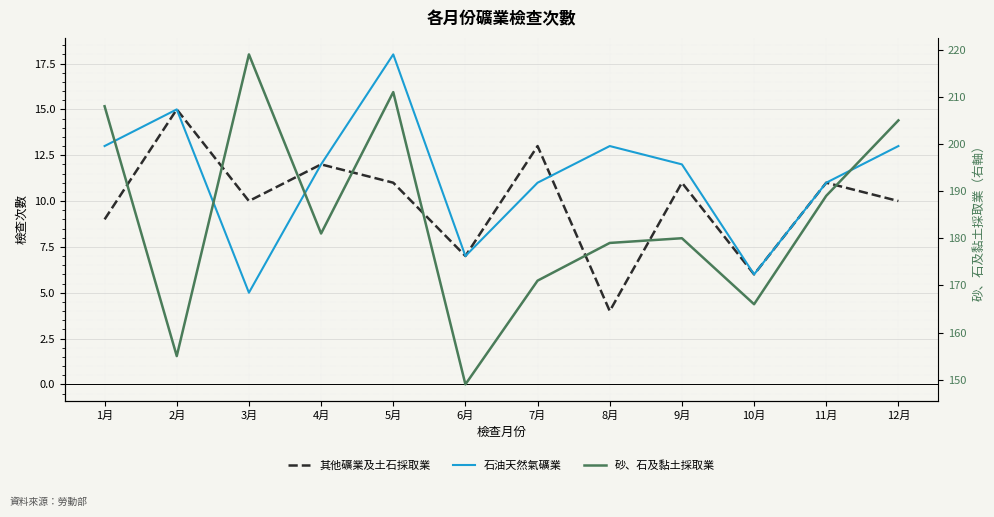

True or false: 砂、石及黏土採取業 and 其他礦業及土石採取業 cross at least once.

False